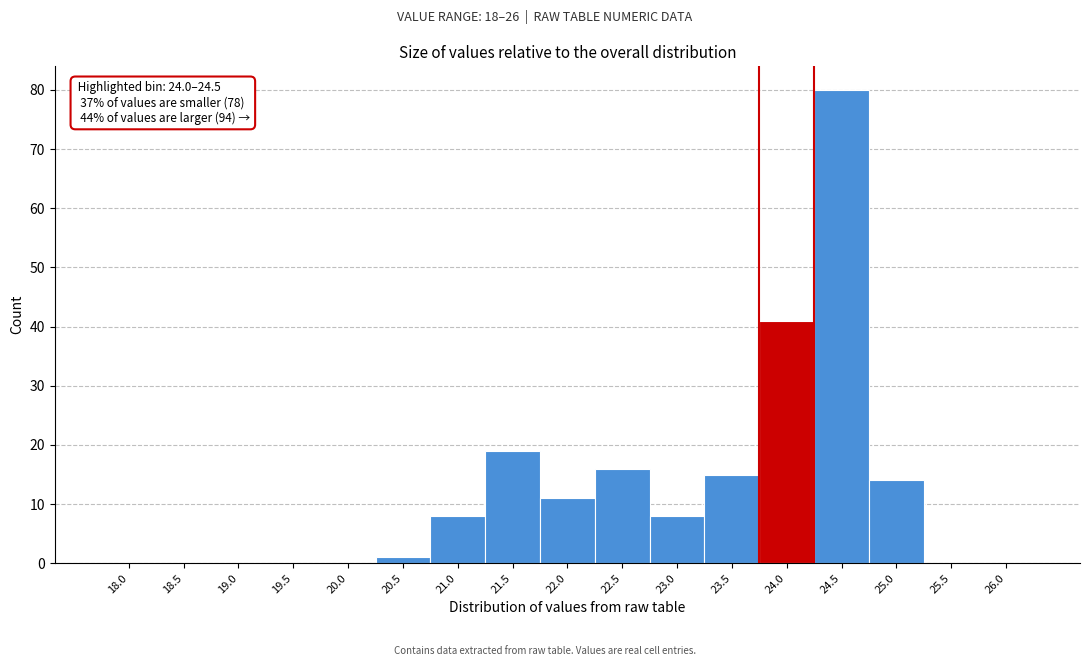

Reading left to right, extract all data points from this chart.

18.0=0	18.5=0	19.0=0	19.5=0	20.0=0	20.5=1	21.0=8	21.5=19	22.0=11	22.5=16	23.0=8	23.5=15	24.0=41	24.5=80	25.0=14	25.5=0	26.0=0